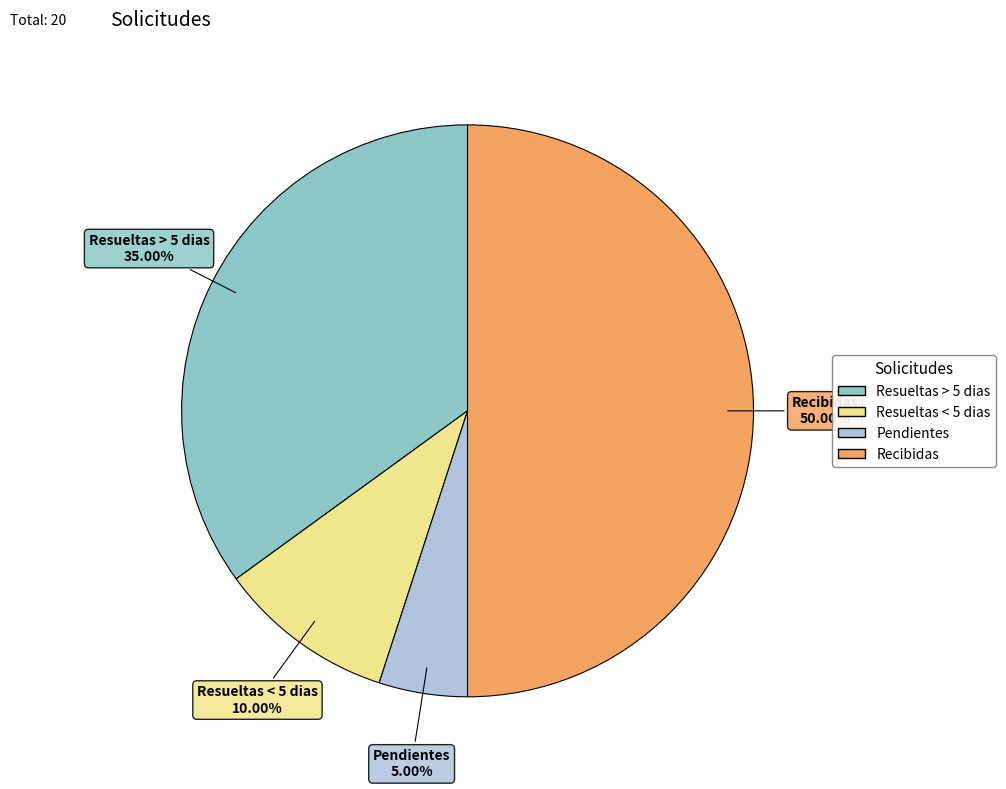

What is the total percentage of Recibidas and Resueltas > 5 dias?

85.0%